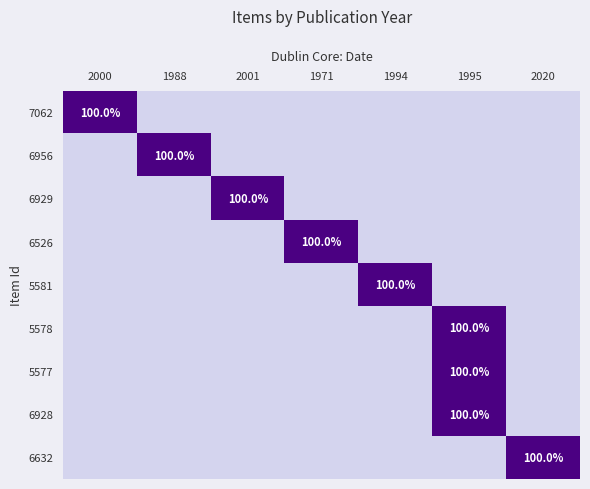

Is it true that 6526 equals 100 at 1971?

True